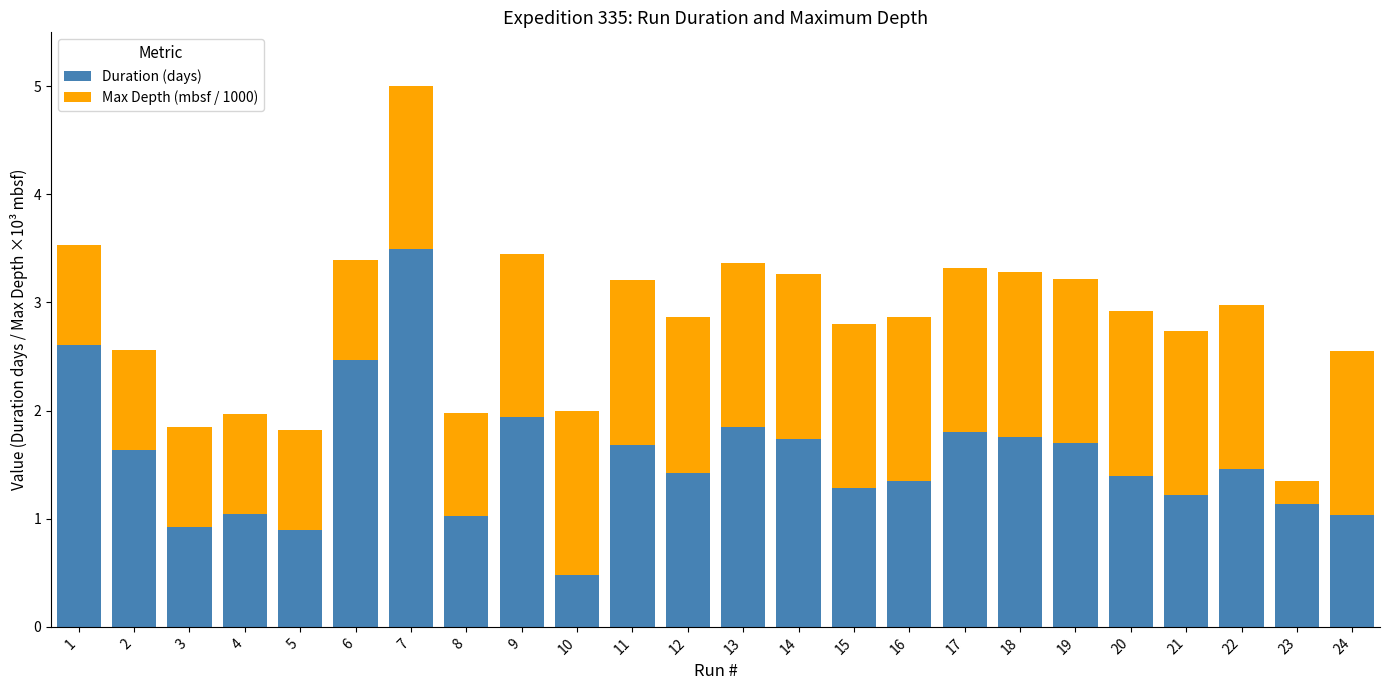

The Duration (days) series shows 1.7 at 14. True or false?

True